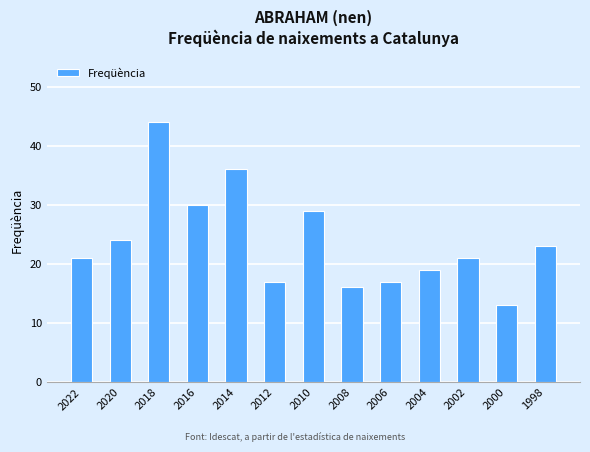

Count the number of data series in this chart.

1